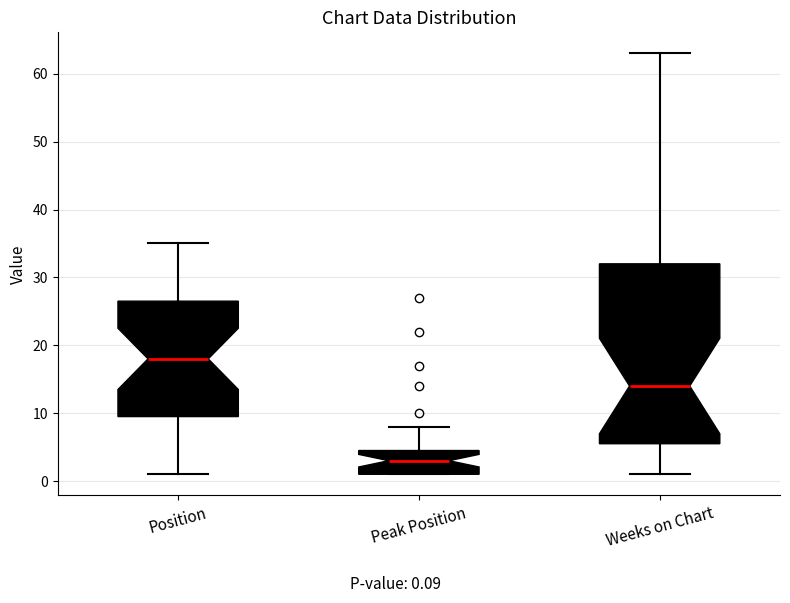

Which box is the tallest, from its lower edge to its upper edge?

Weeks on Chart